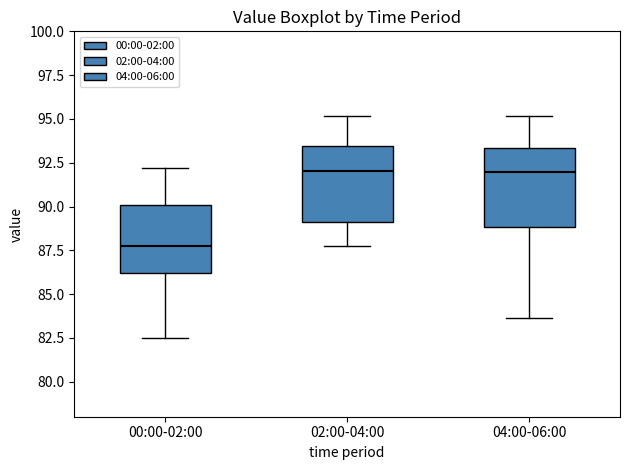

Reading left to right, read every box against the y-axis: the position of its median line, the range the box covers, and the ends of its whiskers. The values are not printed on the chart, so give them approximately, as read against the axis.

00:00-02:00: median 88.0, box 86.0 to 90.0, whiskers 82.5 to 92.0
02:00-04:00: median 92.0, box 89.0 to 93.5, whiskers 88.0 to 95.0
04:00-06:00: median 92.0, box 89.0 to 93.5, whiskers 83.5 to 95.0